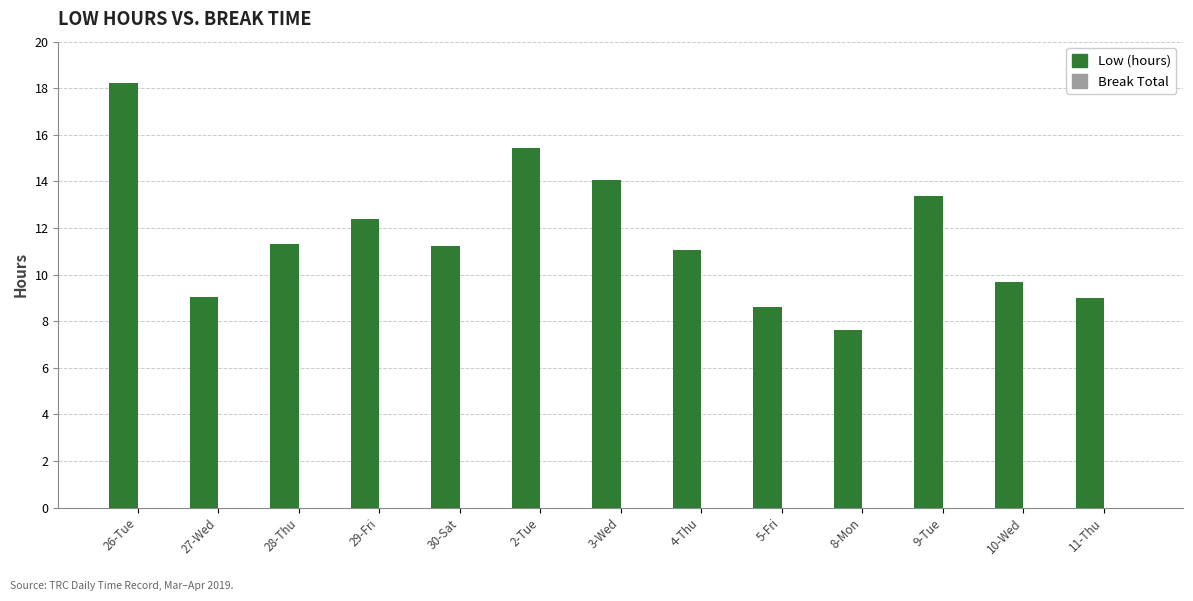

At which category does the chart reach its minimum across all series?

8-Mon